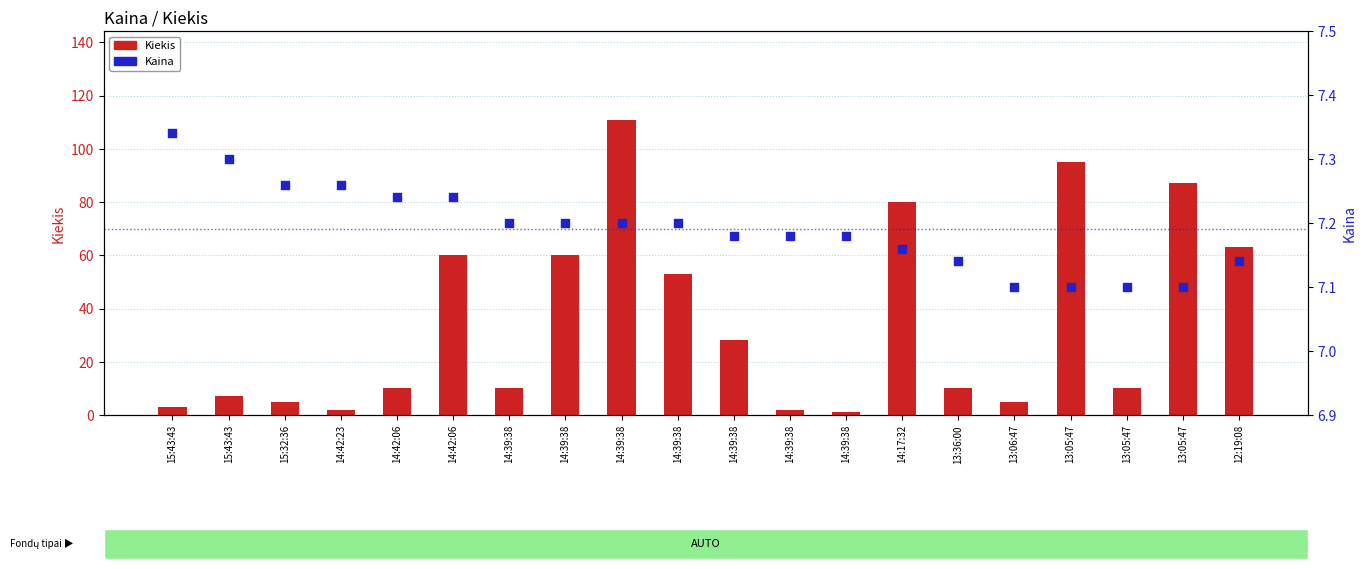

Is the value of Kaina at 13:05:47 greater than the value of Kiekis at 14:42:06?

No